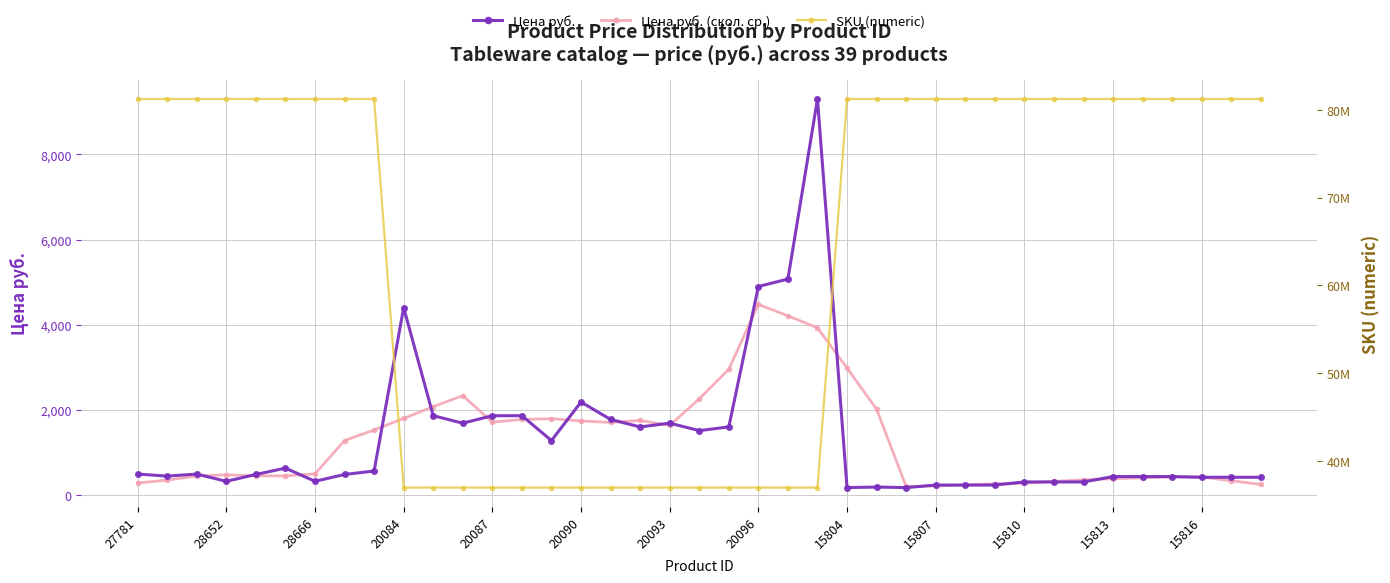

True or false: Цена руб. (скол. ср.) has a value of 387.6 at 15813.

True